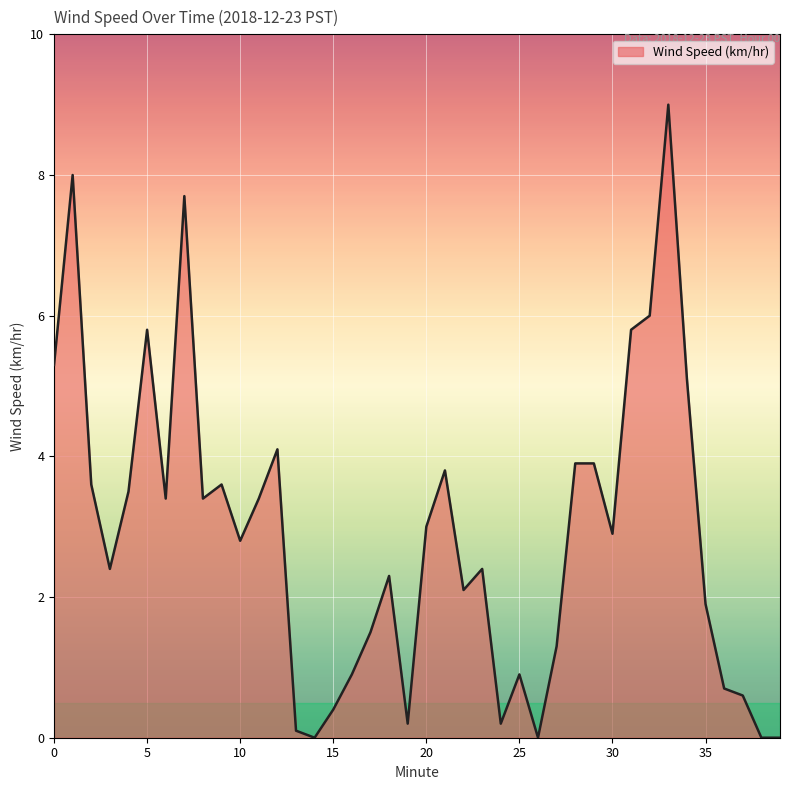

What is the difference between the maximum and minimum values?

9.0